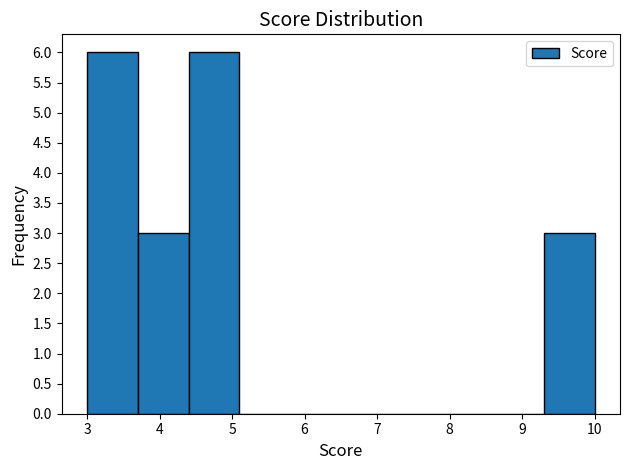

How tall is the bar that spans 4.4 to 5.1 on the x-axis? The values are not printed on the chart, so give them approximately, as read against the axis.

6